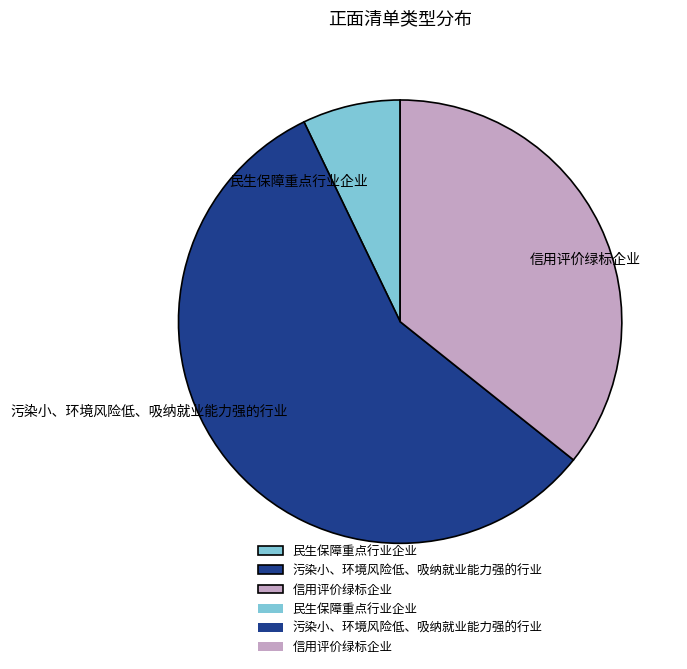

Which category has the smallest portion of the pie?

民生保障重点行业企业